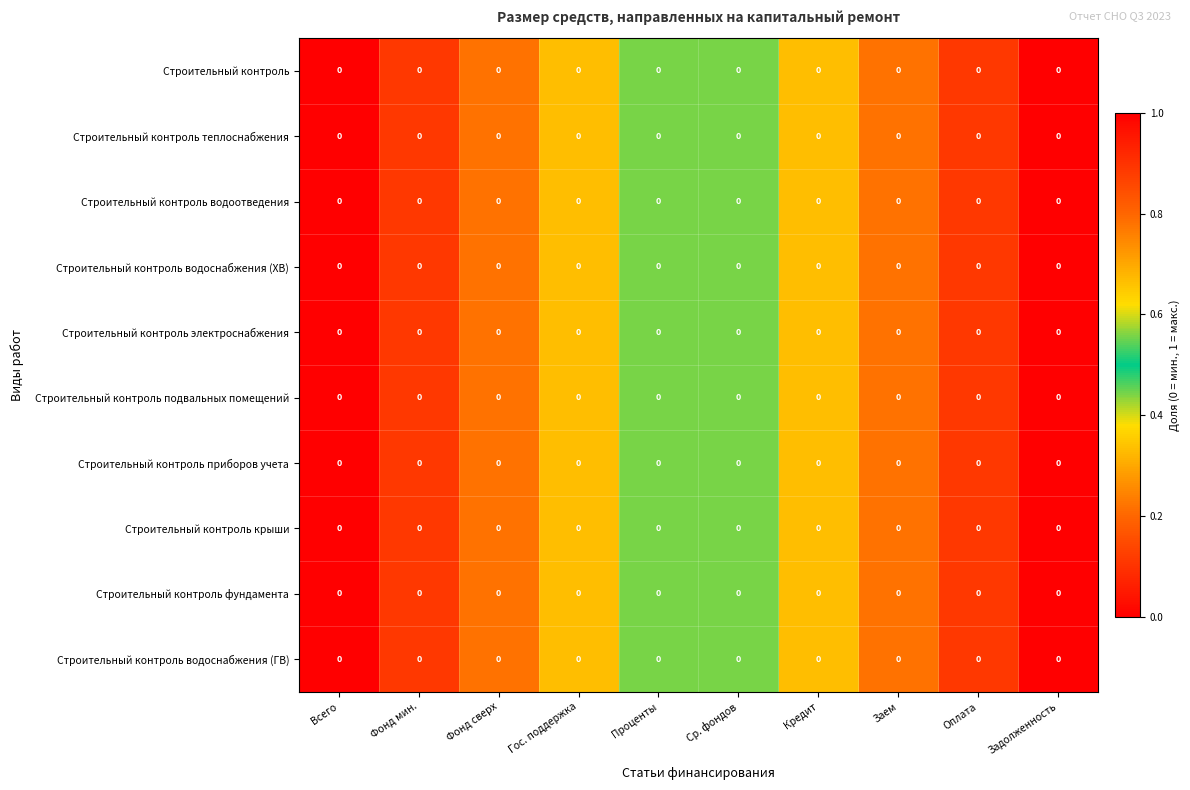

Where is Строительный контроль nearest to the value 0?

Всего